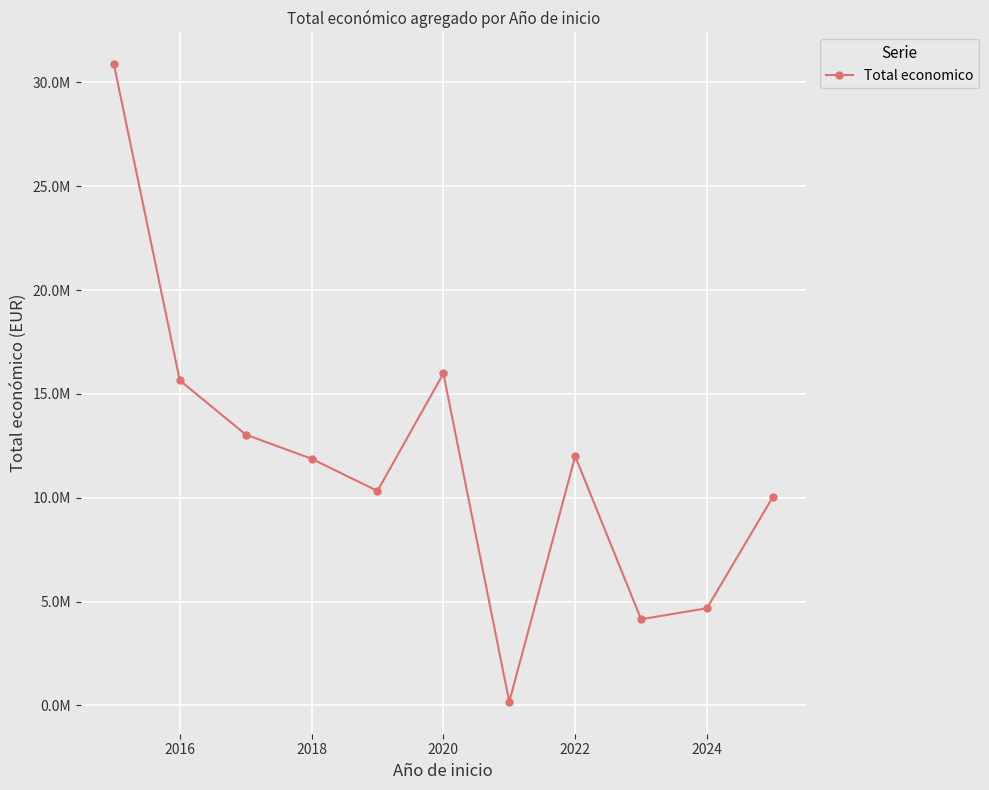

What is the maximum value shown in the chart?

30869396